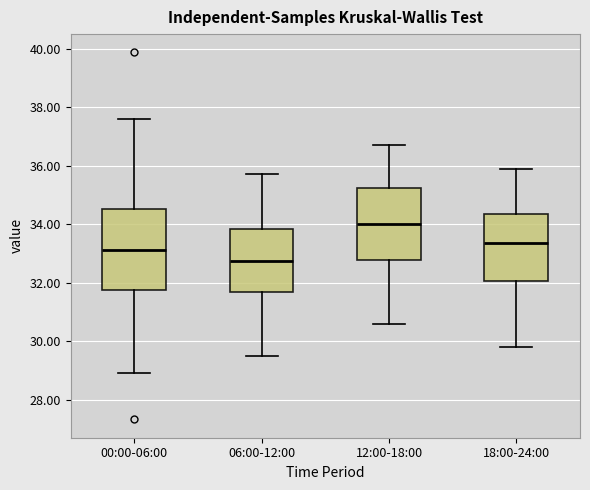

Reading left to right, transcribe this box plot: for each box, give where its median line is, the range the box spans, and where its two whiskers end, as read against the y-axis. The values are not printed on the chart, so give them approximately, as read against the axis.

00:00-06:00: median 33.2, box 31.8 to 34.6, whiskers 29.0 to 37.6
06:00-12:00: median 32.8, box 31.6 to 33.8, whiskers 29.6 to 35.8
12:00-18:00: median 34.0, box 32.8 to 35.2, whiskers 30.6 to 36.8
18:00-24:00: median 33.4, box 32.0 to 34.4, whiskers 29.8 to 36.0